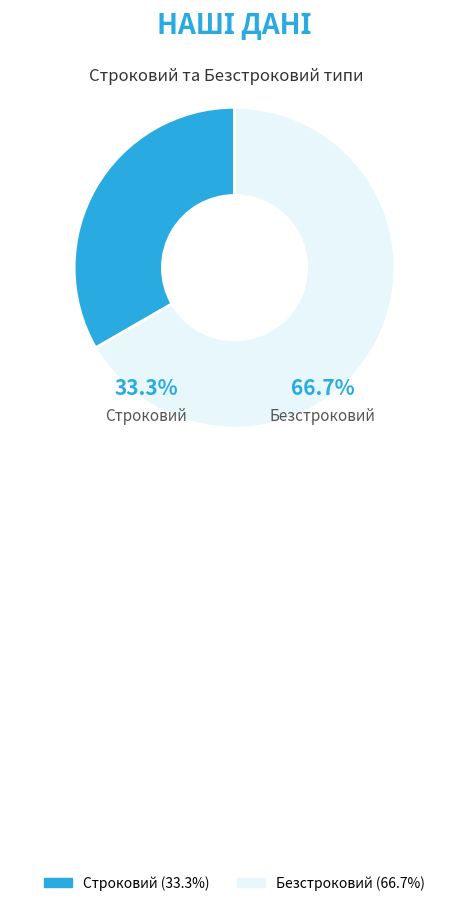

Combined, do Строковий and Безстроковий account for over 50%?

Yes